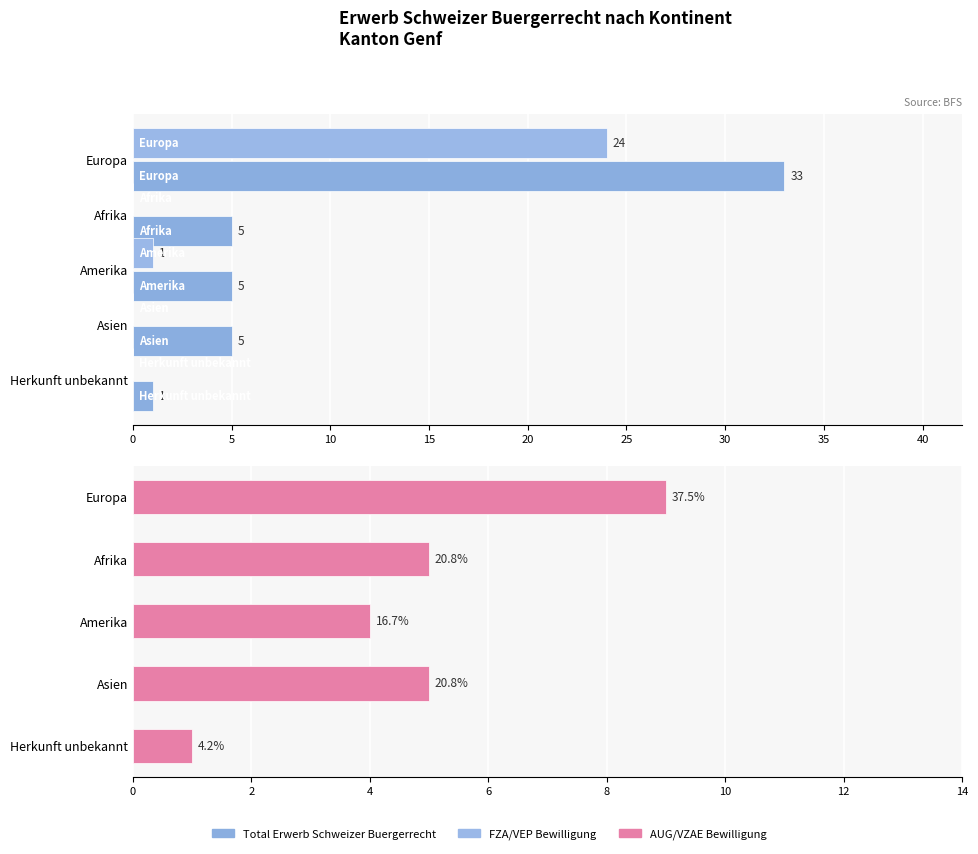

Does the chart contain any negative values?

No